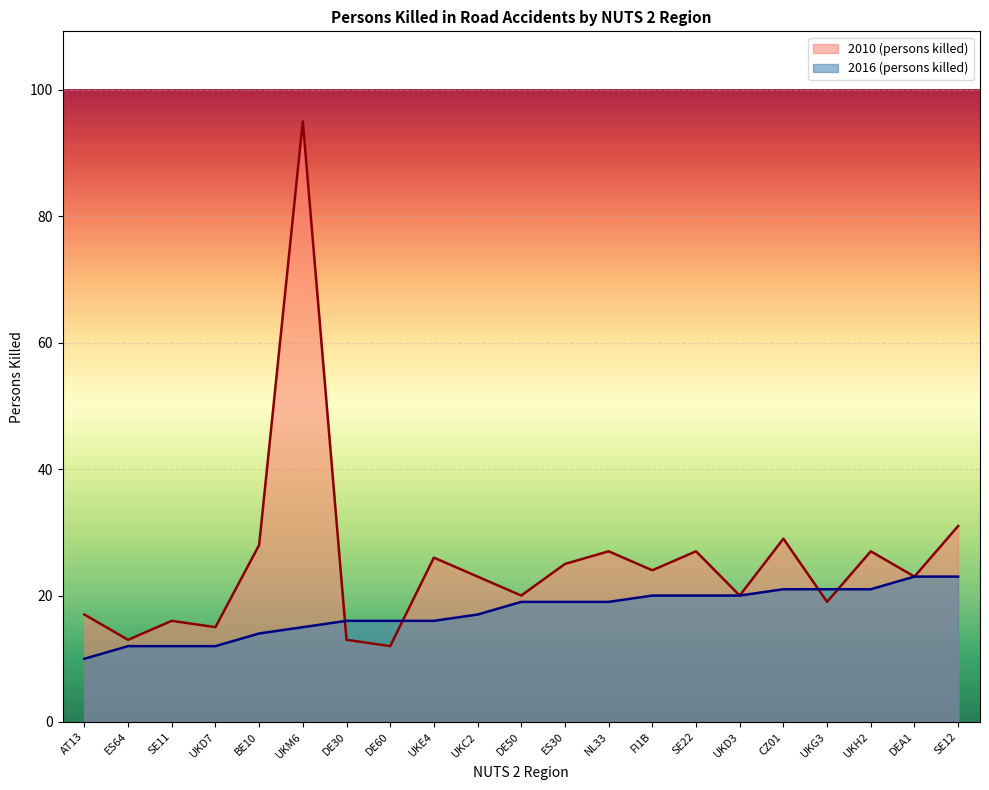

Where is 2016 (persons killed) nearest to the value 16?

DE30